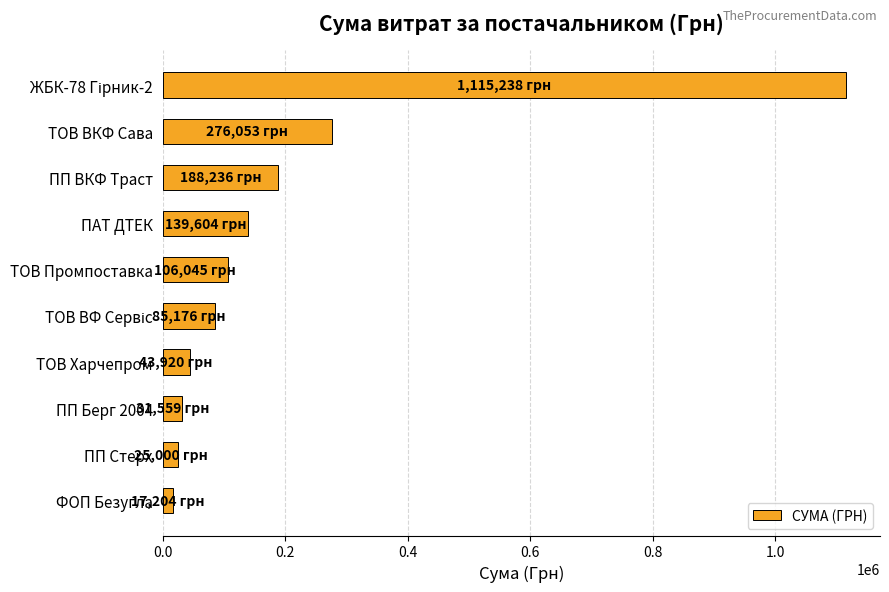

Where is the data nearest to the value 566221?

ТОВ ВКФ Сава